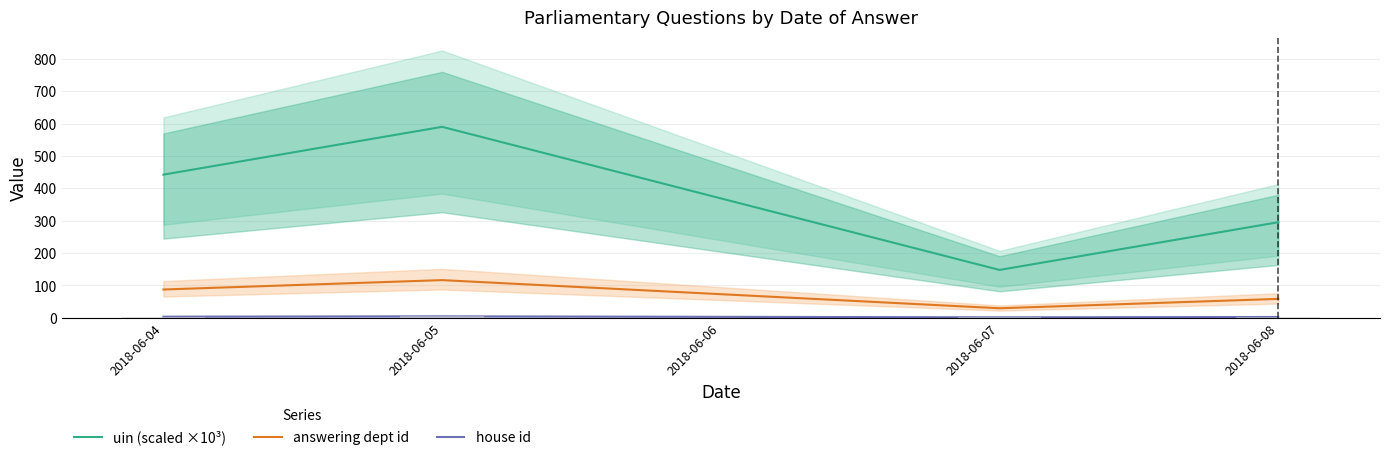

Which category has the lowest value across all series?

2018-06-07